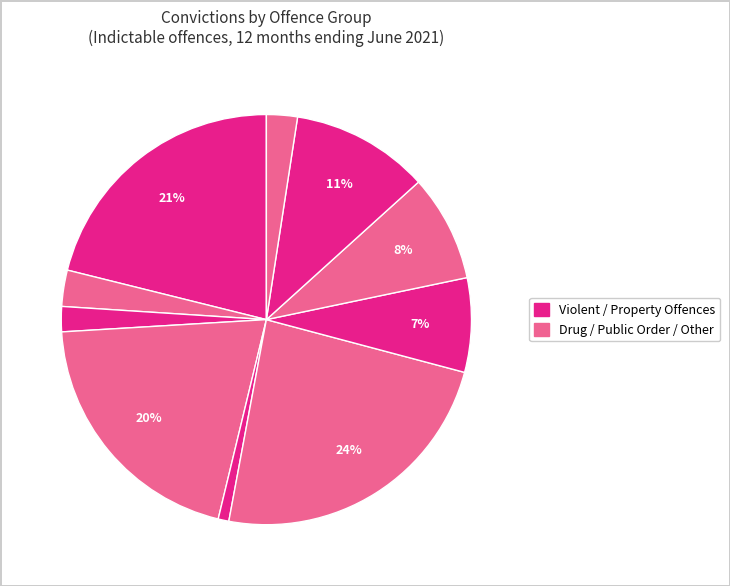

How many segments does this pie chart have?

10